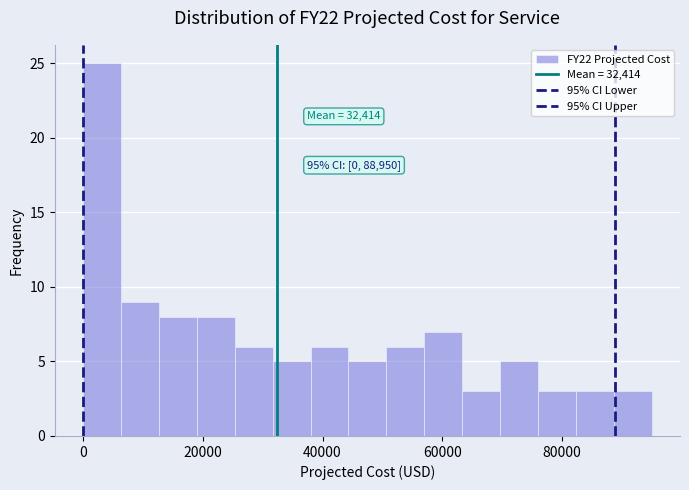

Read against the x-axis, roughly where is the centre of the tallest bar?

4000